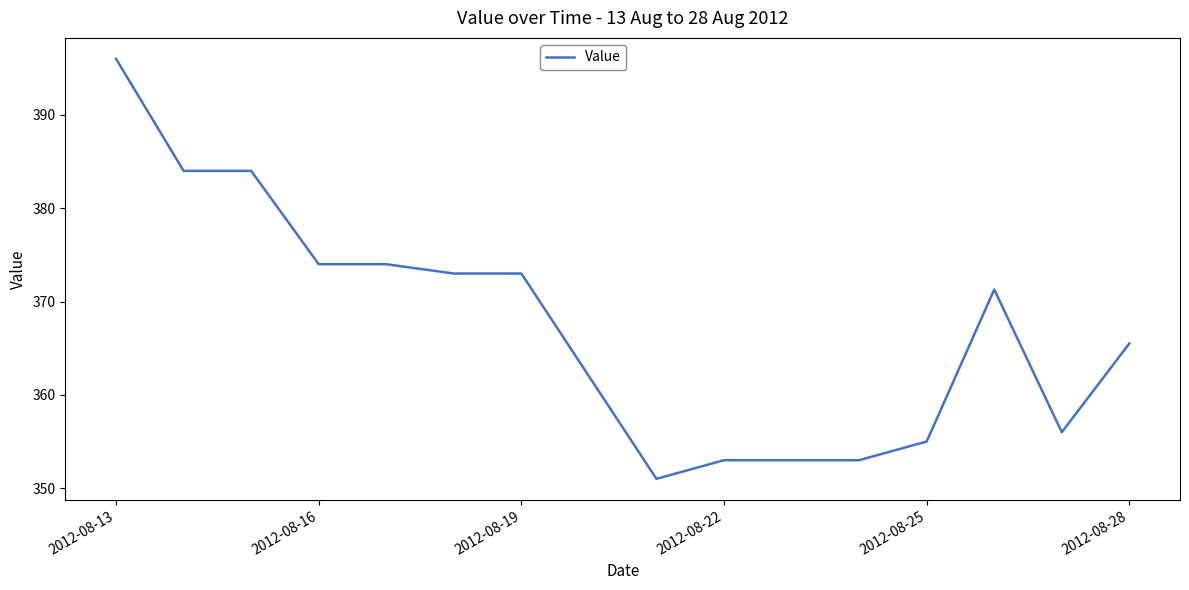

Reading right to left, list all the values displayed in this chart.

365.5	356.0	371.3	355.0	353.0	353.0	353.0	351.0	362.0	373.0	373.0	374.0	374.0	384.0	384.0	396.0